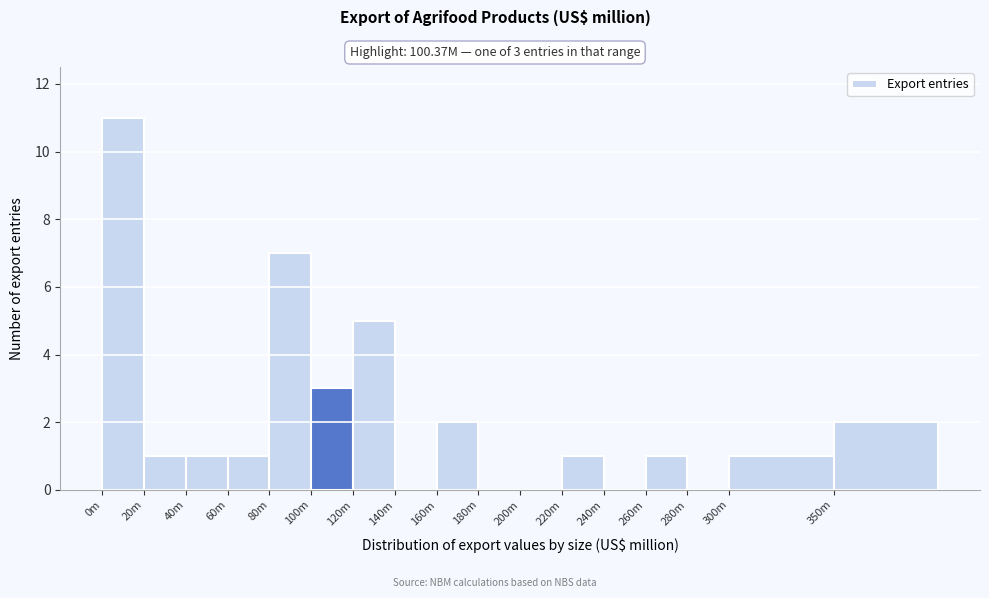

Reading left to right, transcribe all the data shown in this chart.

0m=11	20m=1	40m=1	60m=1	80m=7	100m=3	120m=5	140m=0	160m=2	180m=0	200m=0	220m=1	240m=0	260m=1	280m=0	300m=1	350m=2